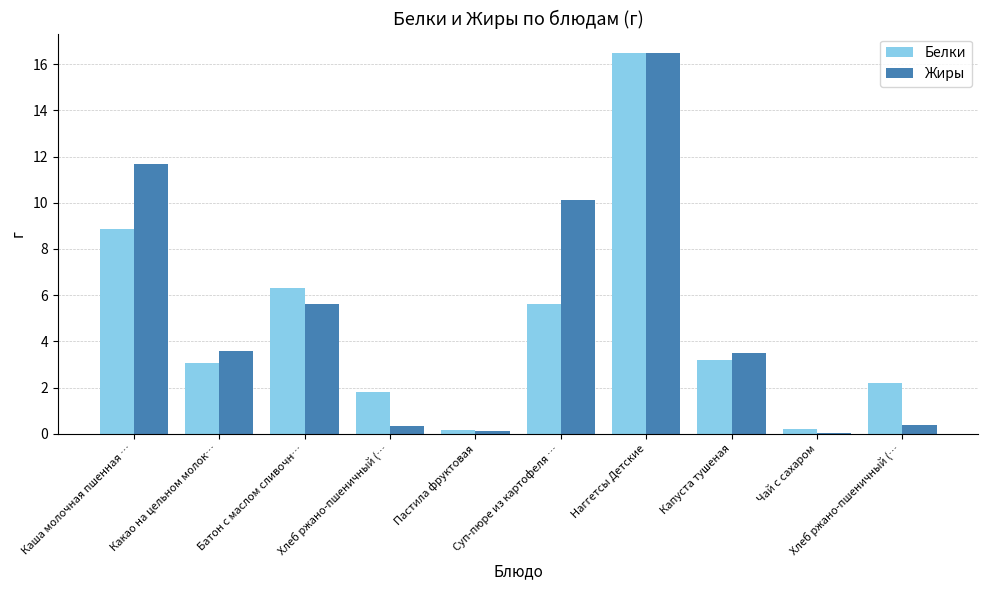

How many series are shown in this chart?

2